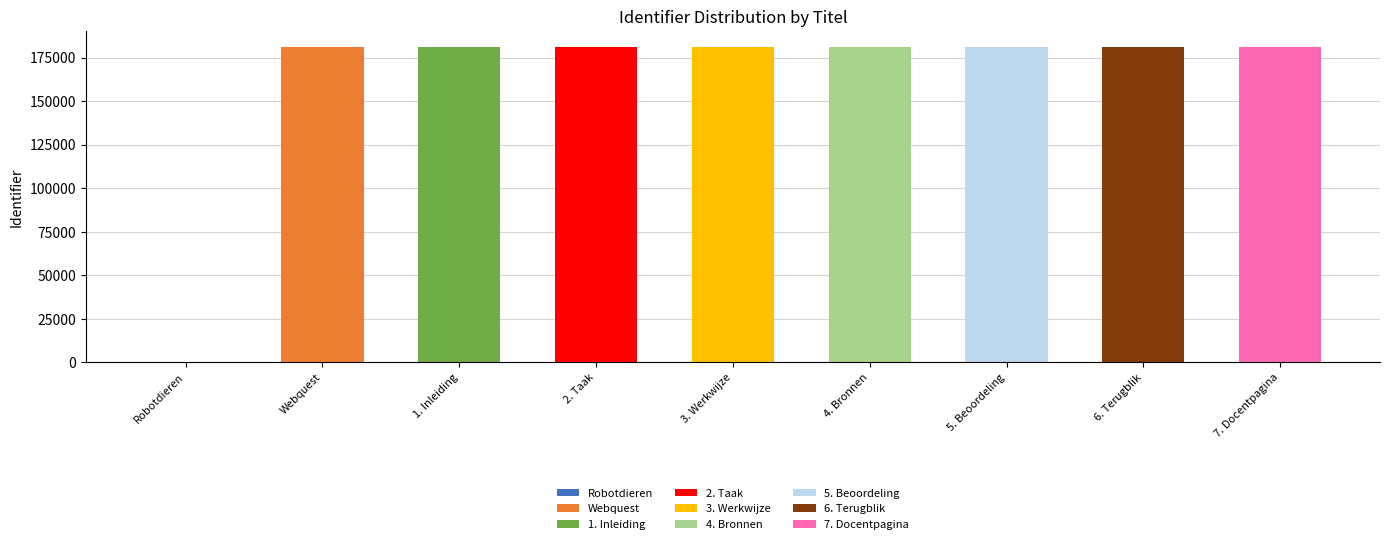

The value at Webquest is 181181. True or false?

True